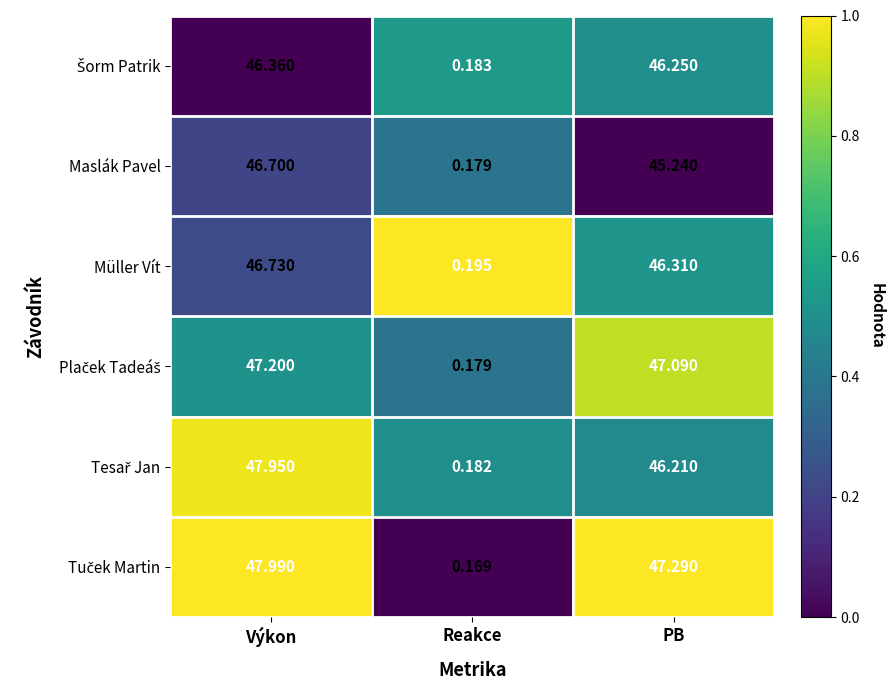

Where does the Maslák Pavel series first go above 45?

Výkon